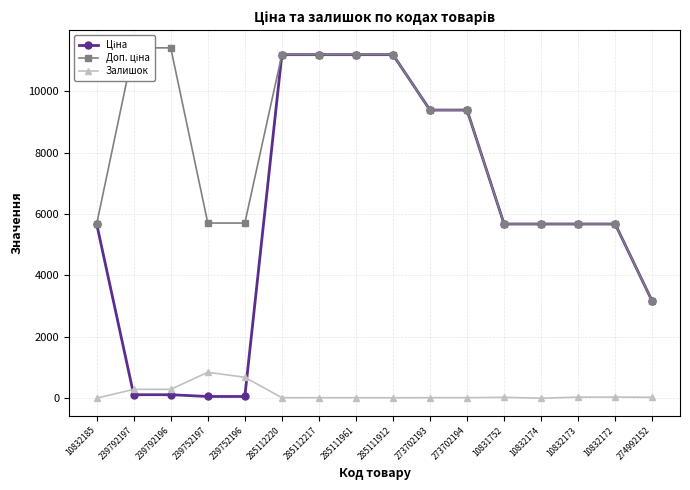

What is the total value across all series at 273702194?

18785.9